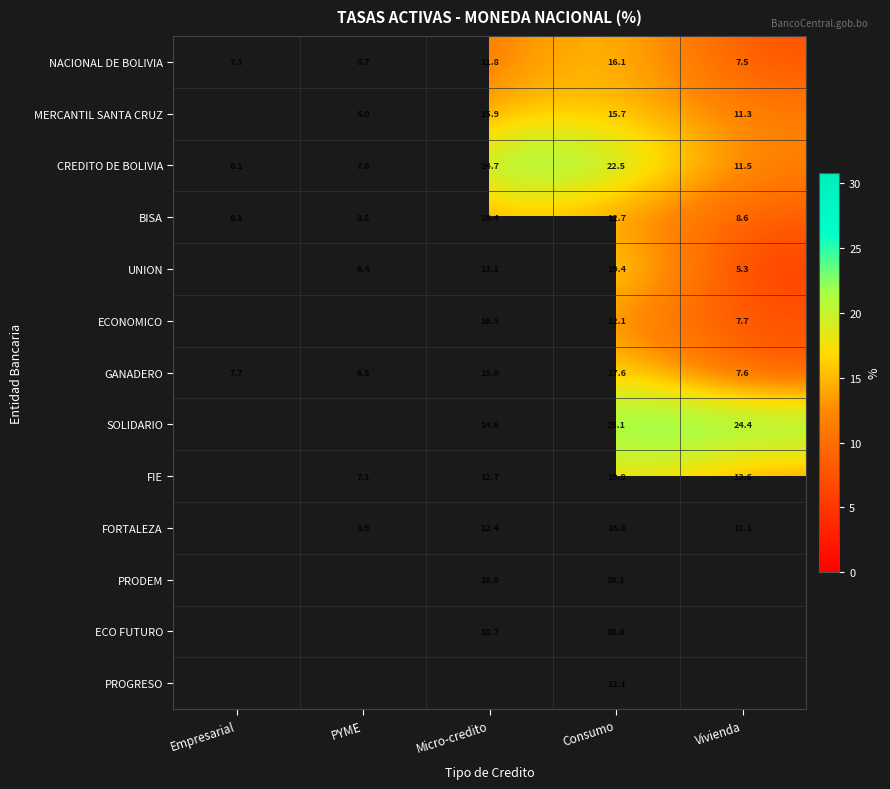

How many values in the NACIONAL DE BOLIVIA series exceed 7?

4